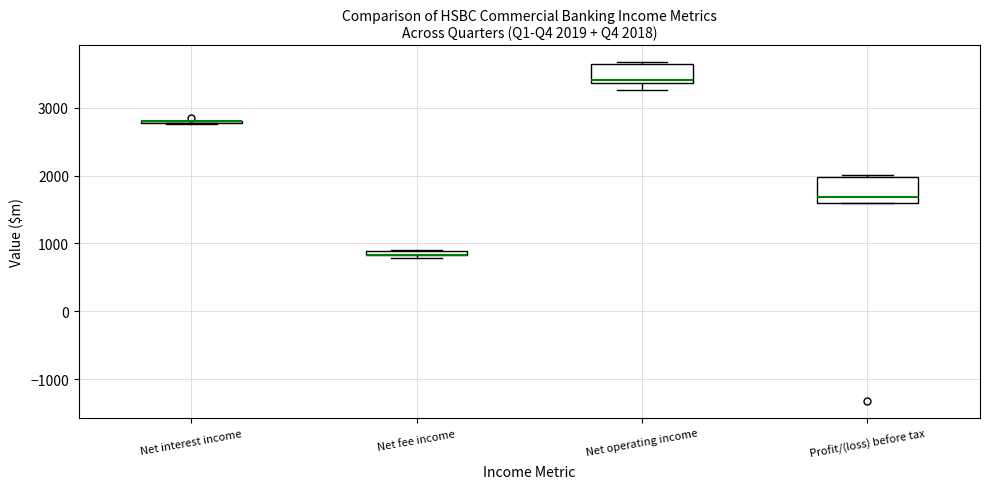

Comparing the boxes themselves (not the whiskers), which one is the tallest?

Profit/(loss) before tax